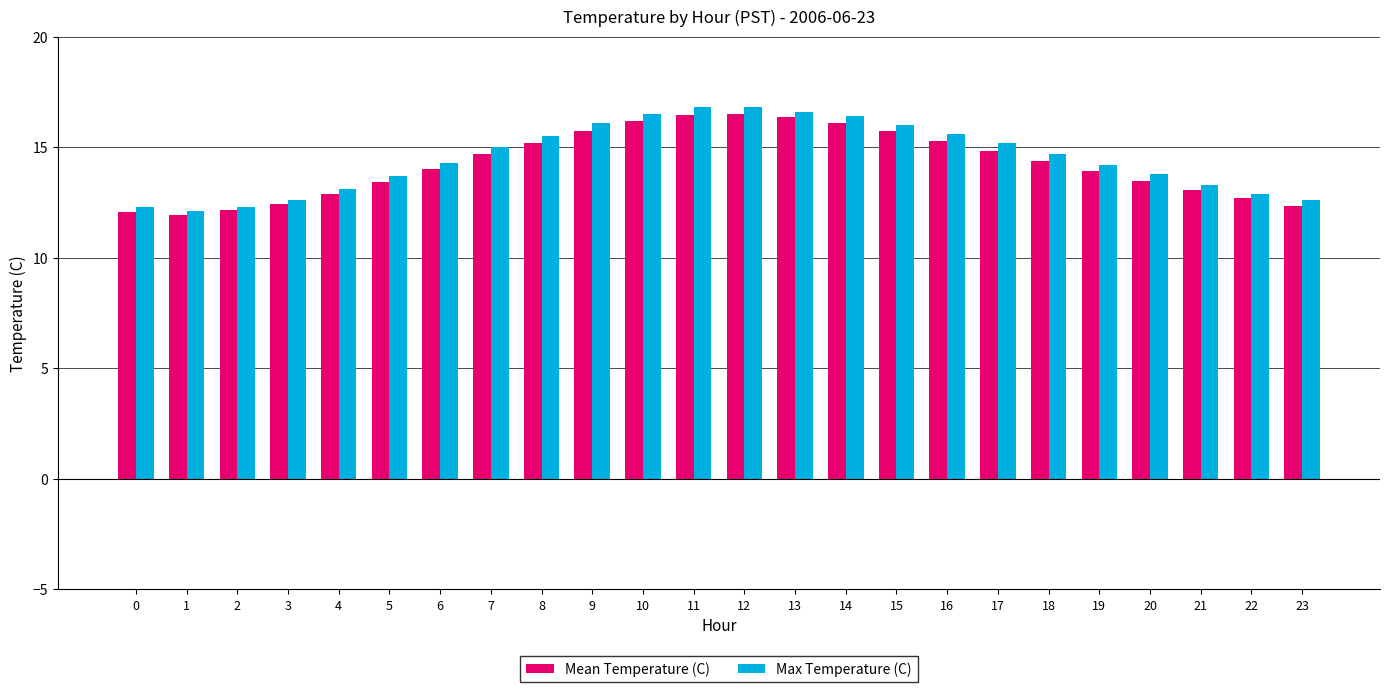

What is the highest value of the Mean Temperature (C) series?

16.5